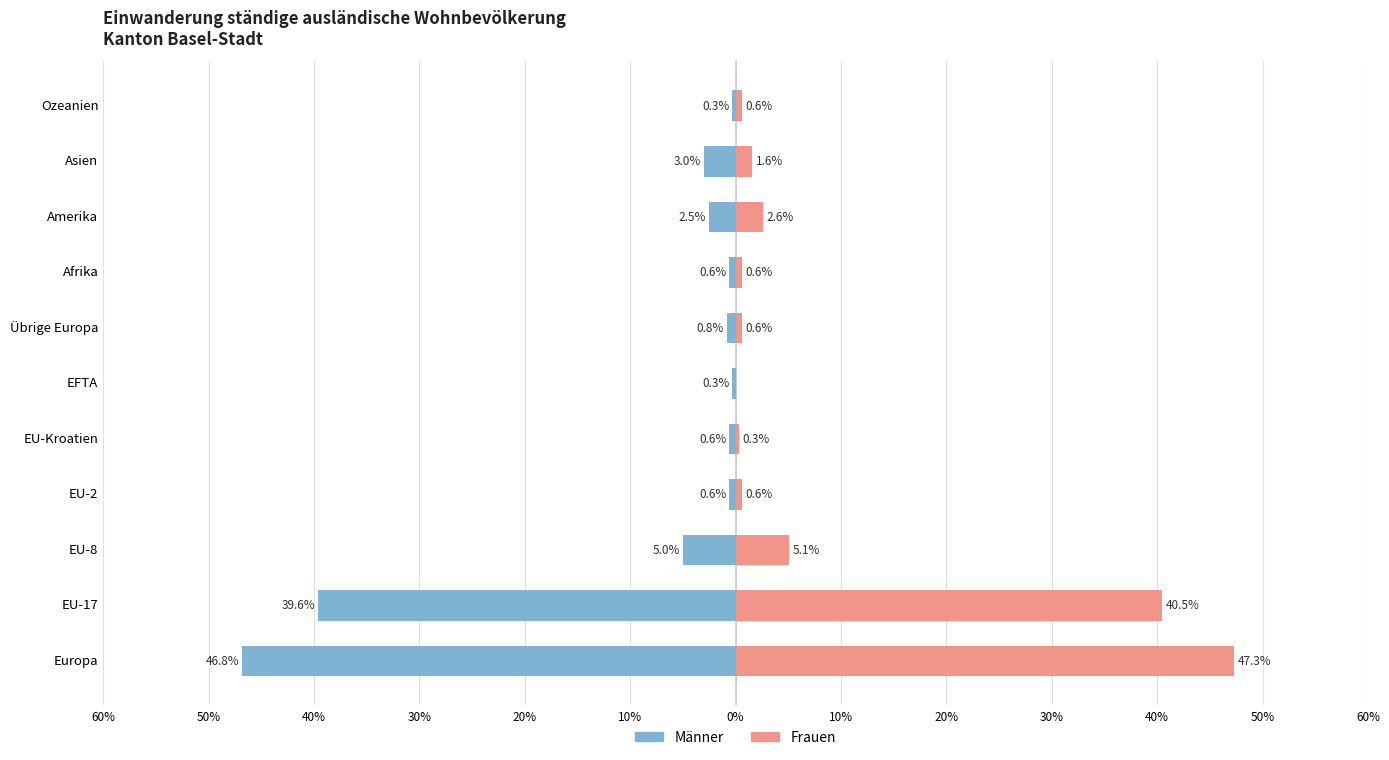

Which series has the largest total across all categories?

Frauen